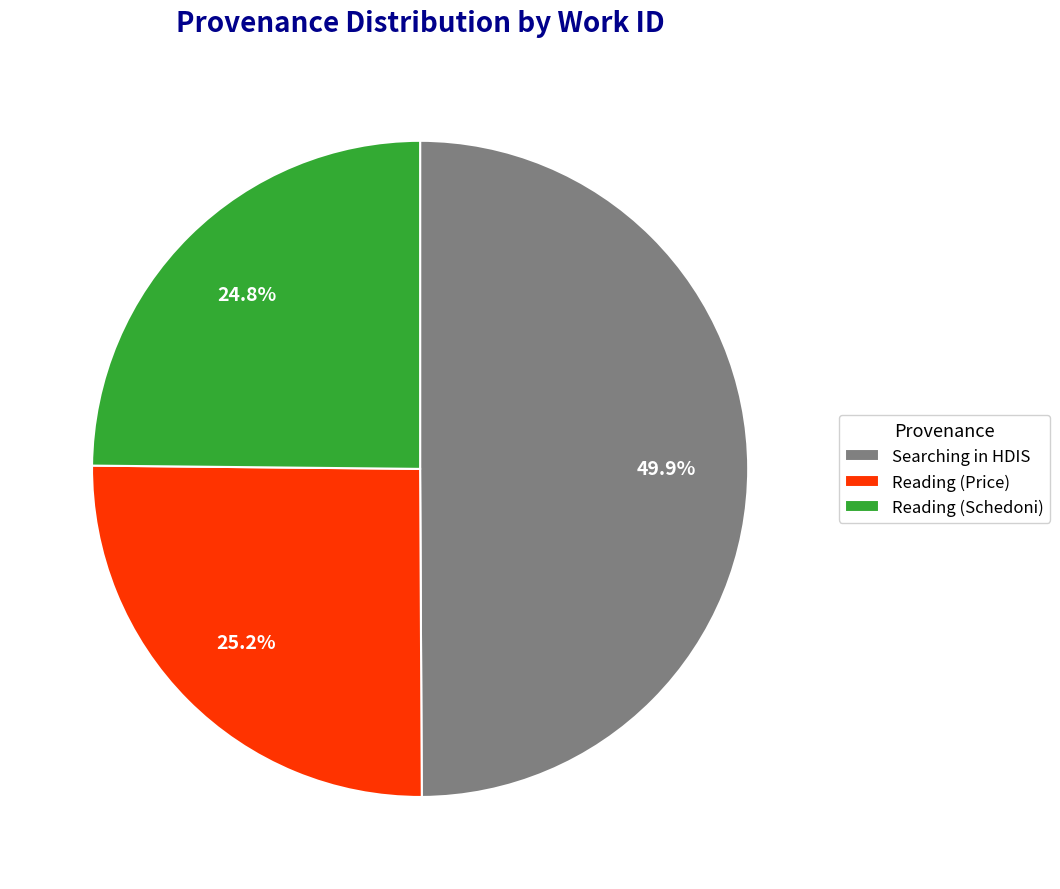

Between Reading (Schedoni) and Searching in HDIS, which is larger?

Searching in HDIS